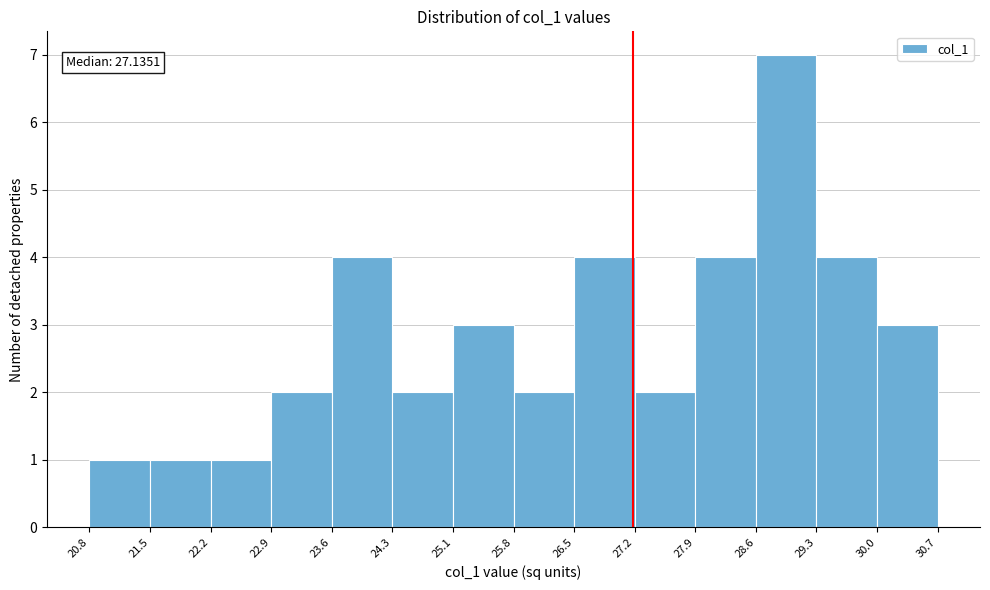

Which range on the x-axis has the tallest bar?

28.6 to 29.3